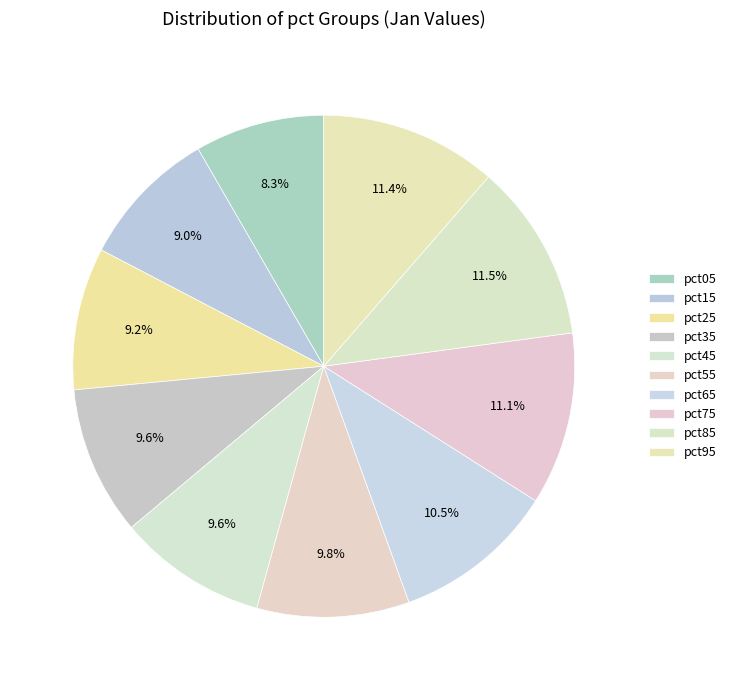

Is there any slice that represents more than half of the pie?

No